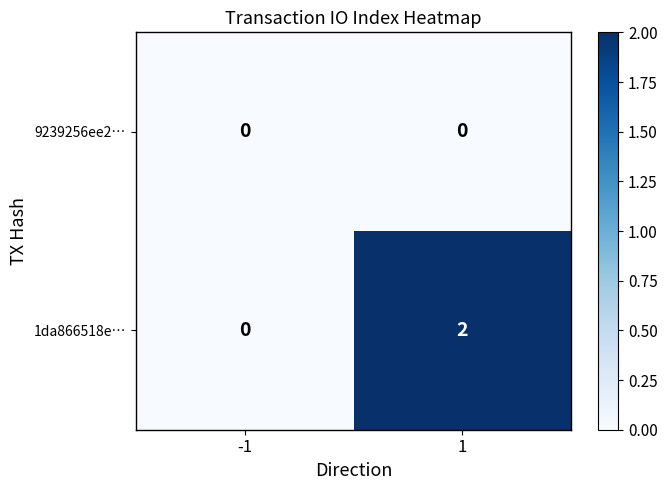

What is the spread (max minus min) of values at 1?

2